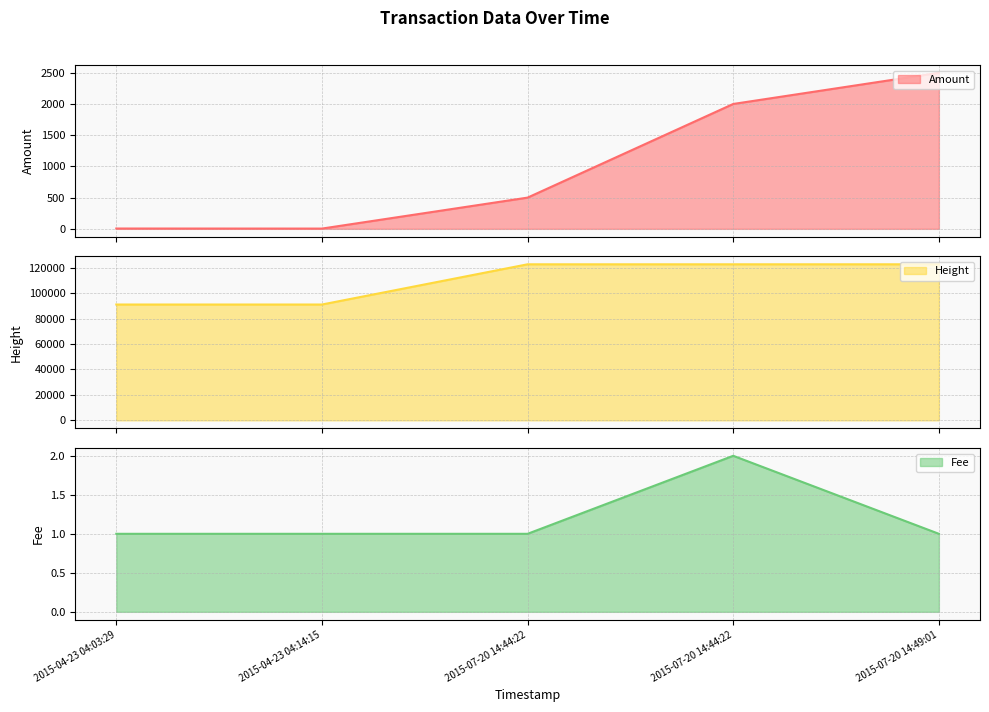

True or false: Amount has a value of 1 at 2015-04-23 04:14:15.

False